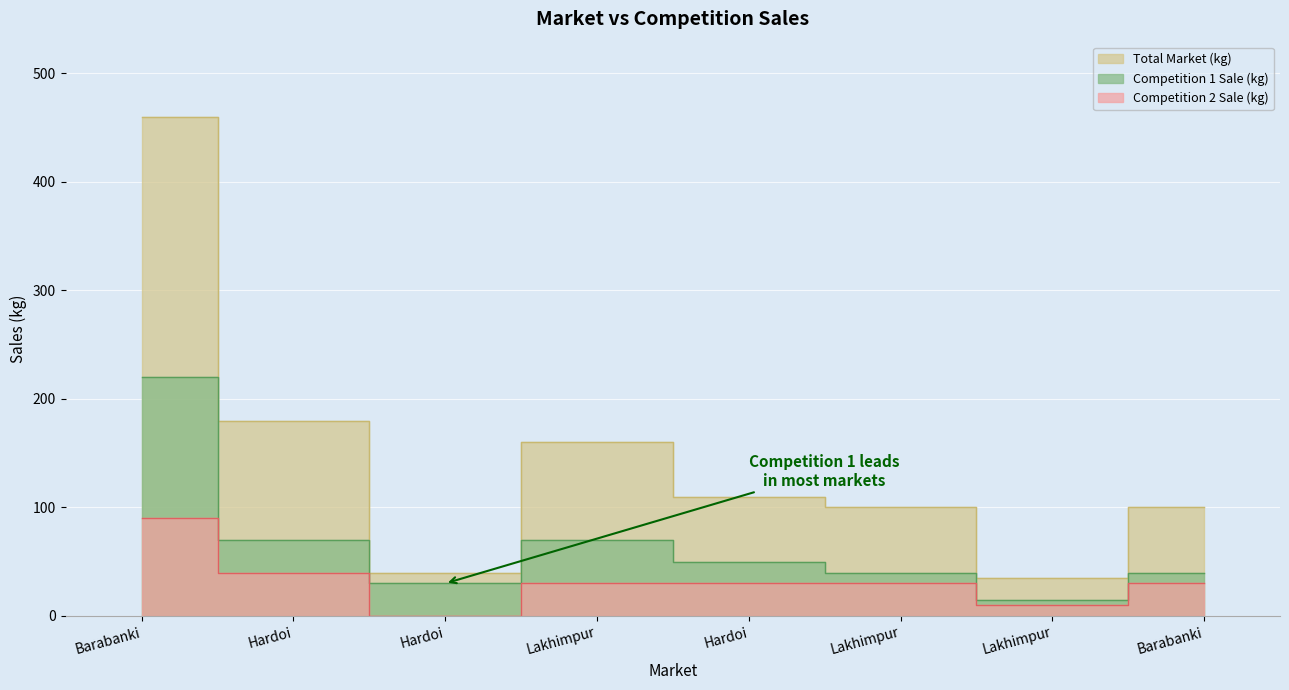

What is the lowest value of the Total Market (kg) series?

35